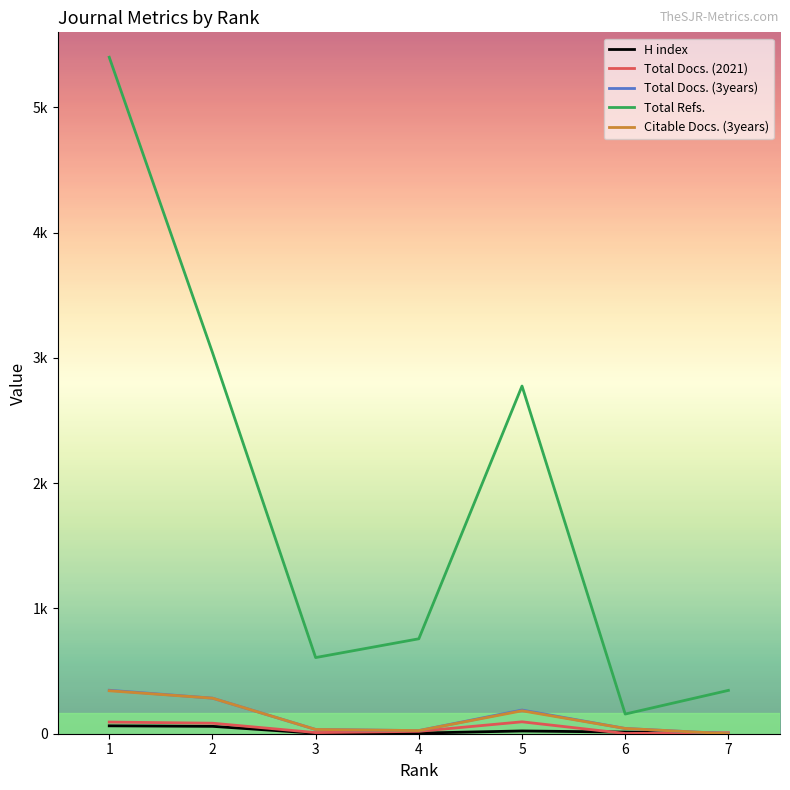

True or false: Total Docs. (2021) and Total Refs. cross at least once.

False